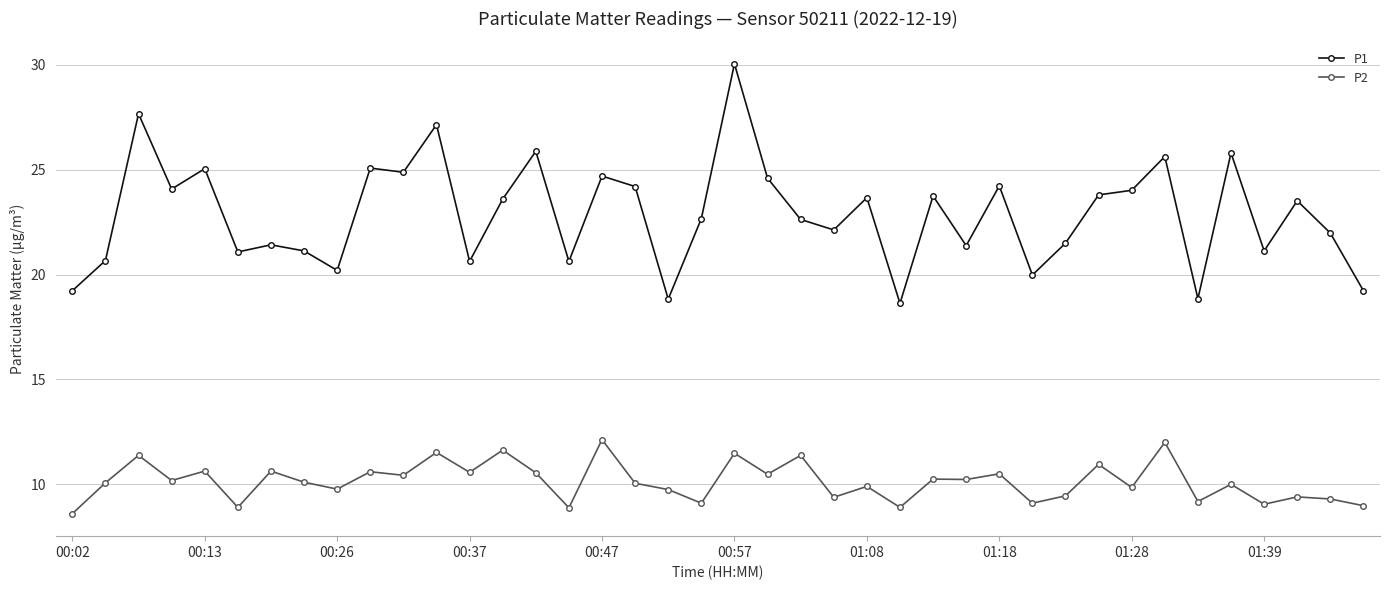

Which series has the largest total across all categories?

P1